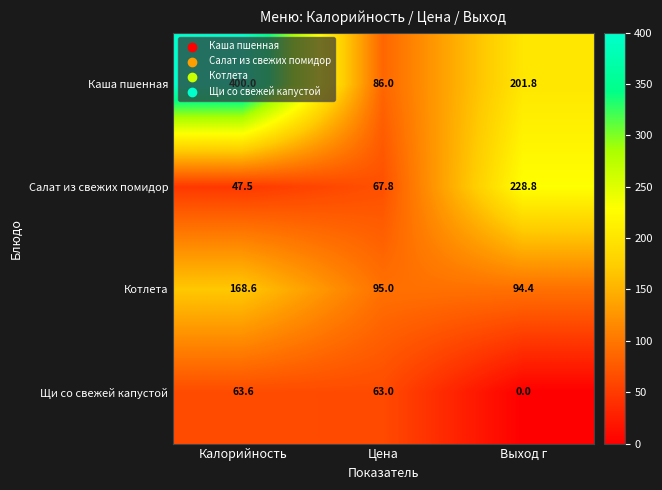

What is the minimum value for Салат из свежих помидор?

47.5